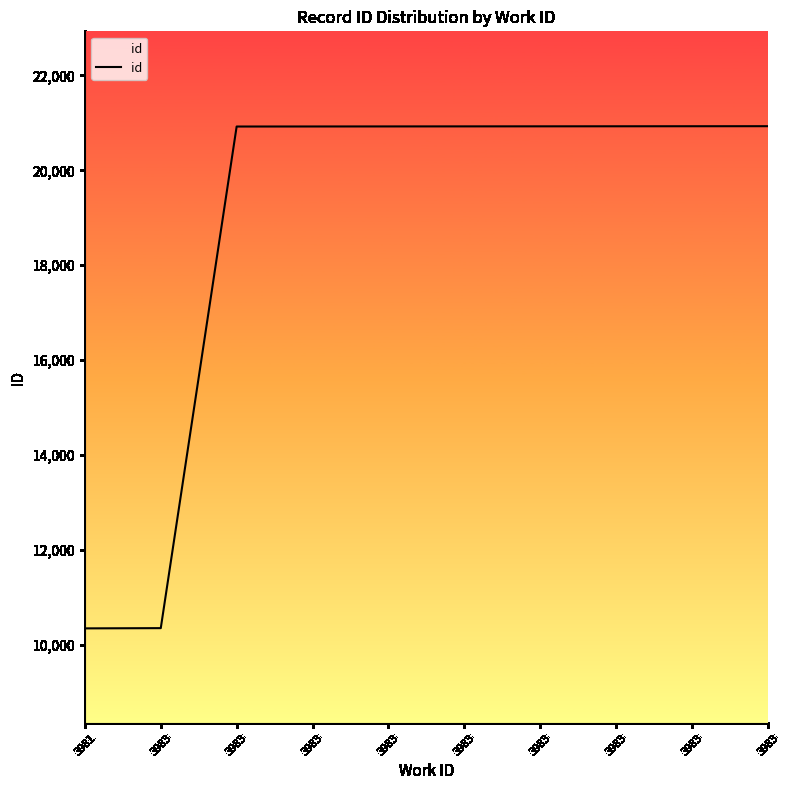

At which category does the chart reach its minimum across all series?

3981